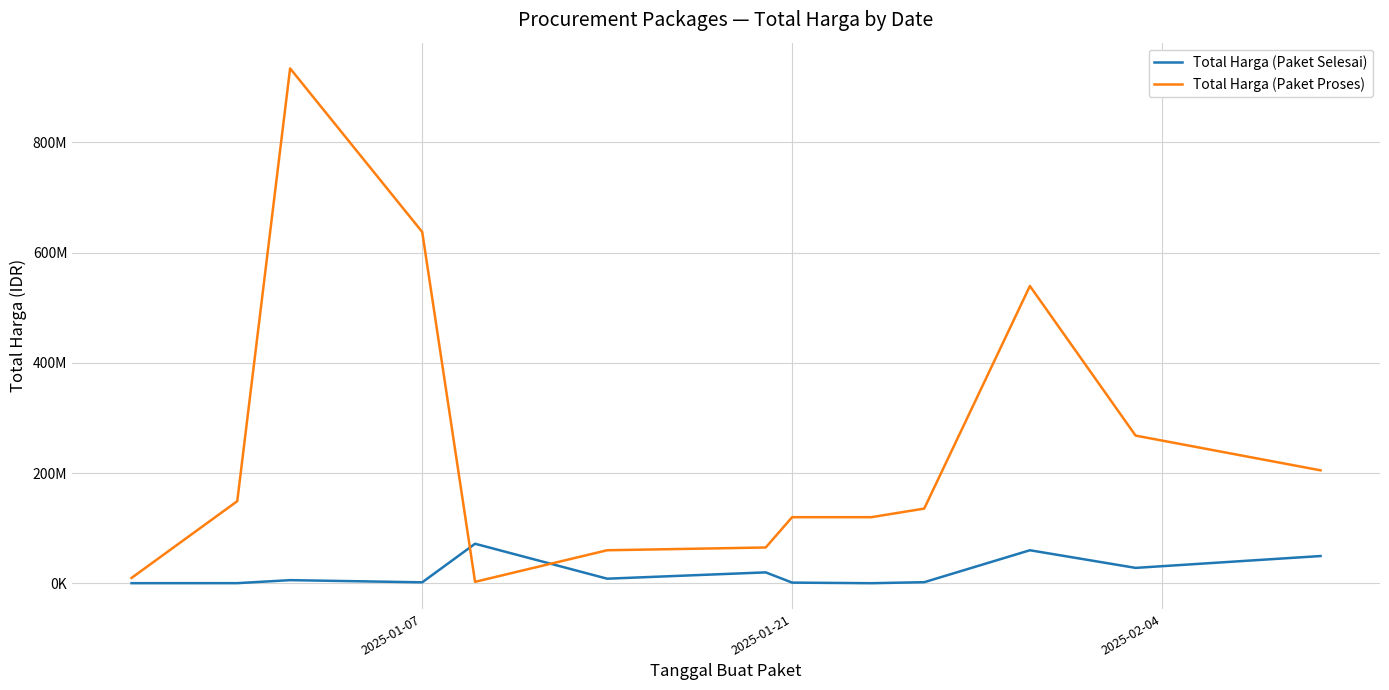

Does the chart have visible grid lines?

Yes